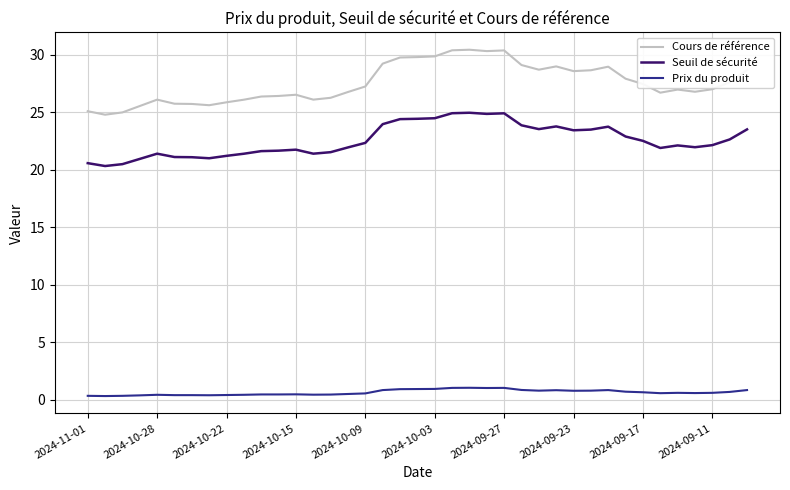

Which series has the largest total across all categories?

Cours de référence